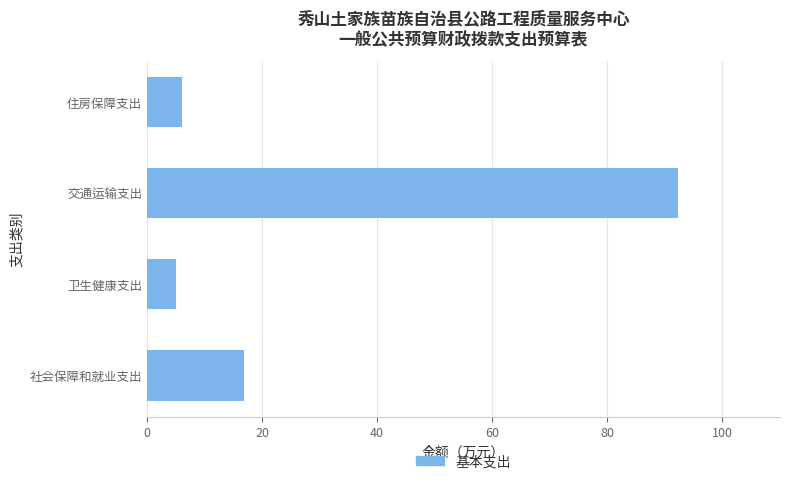

What is the sum of the values at 社会保障和就业支出 and 交通运输支出?

109.2